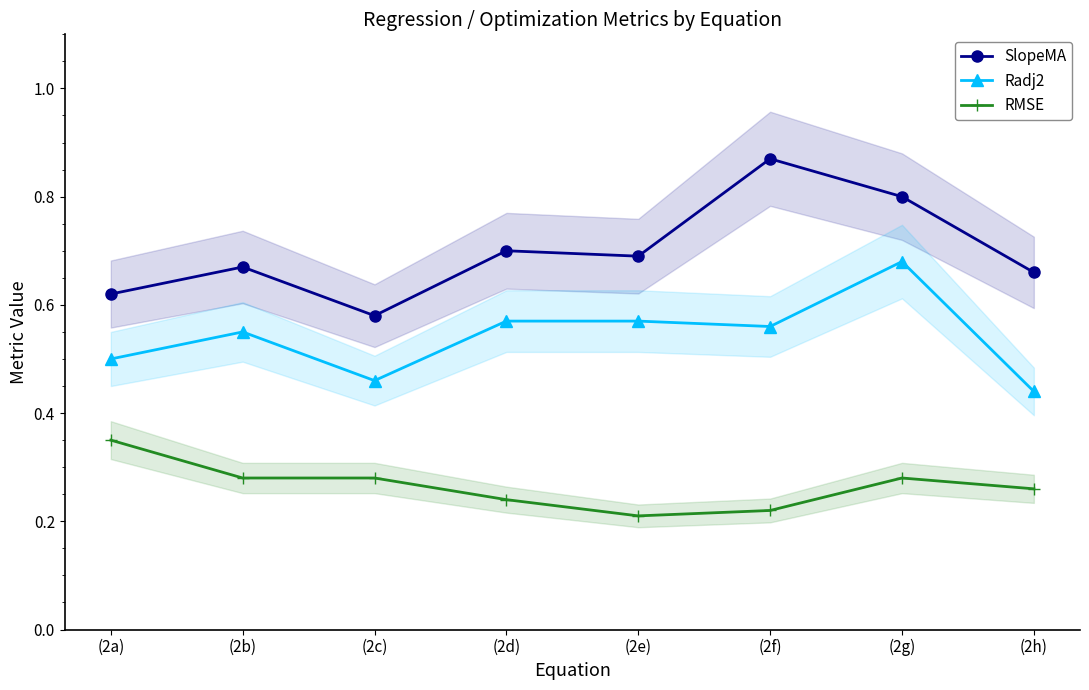

The value of Radj2 at (2f) is 0.8. True or false?

False